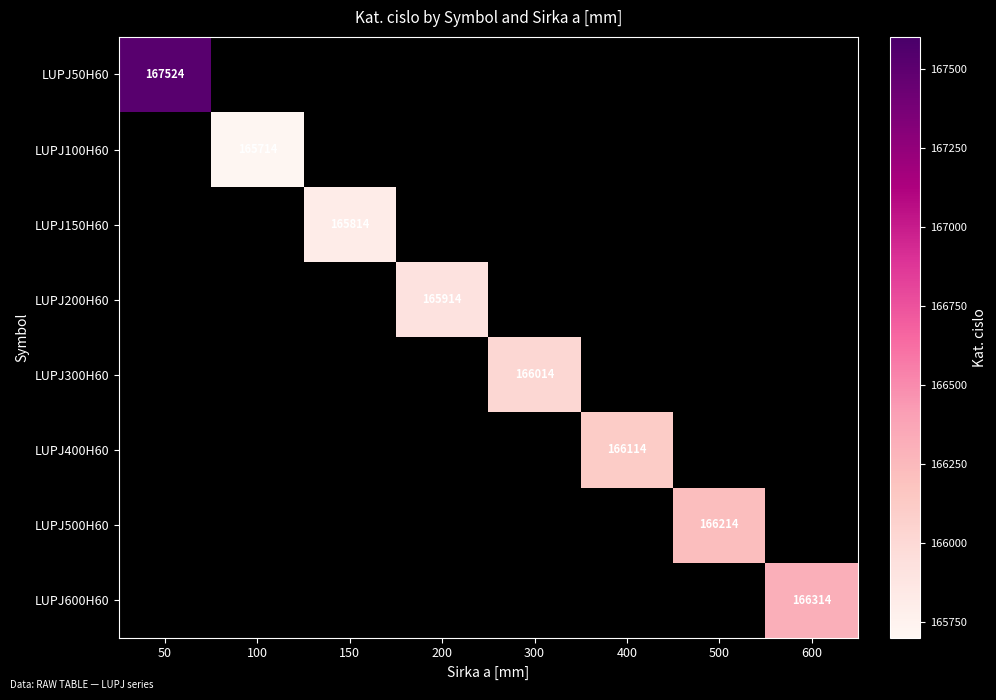

The LUPJ600H60 series shows 223807 at 600. True or false?

False